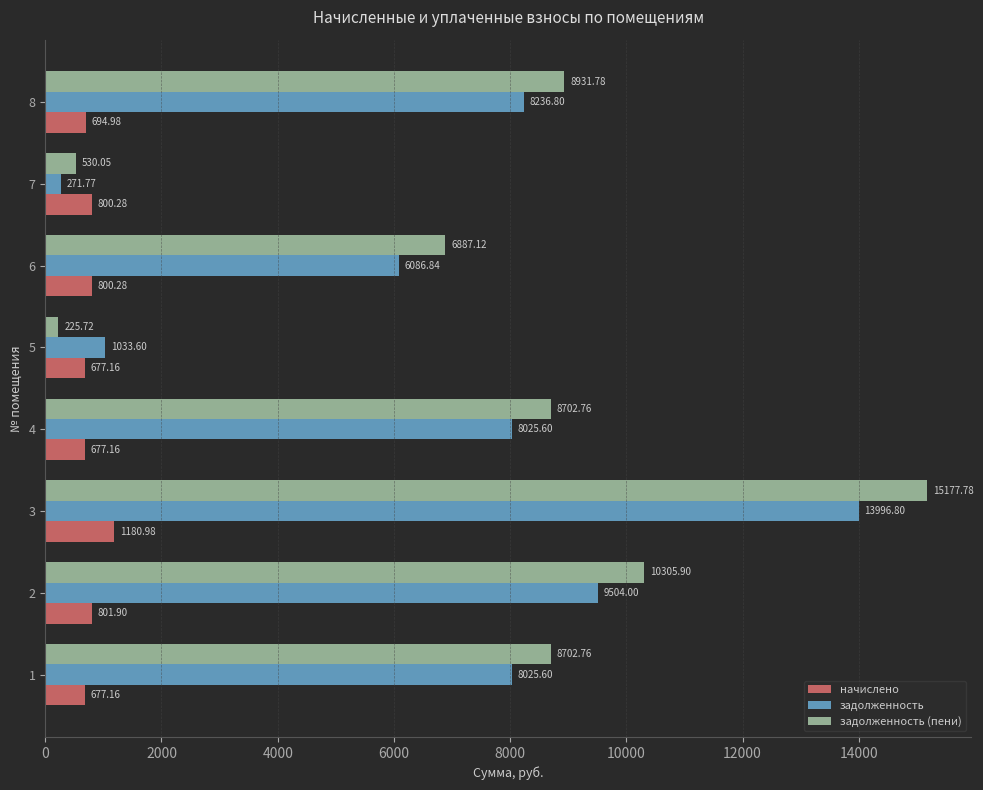

At which label is задолженность (пени) closest to 7701?

6